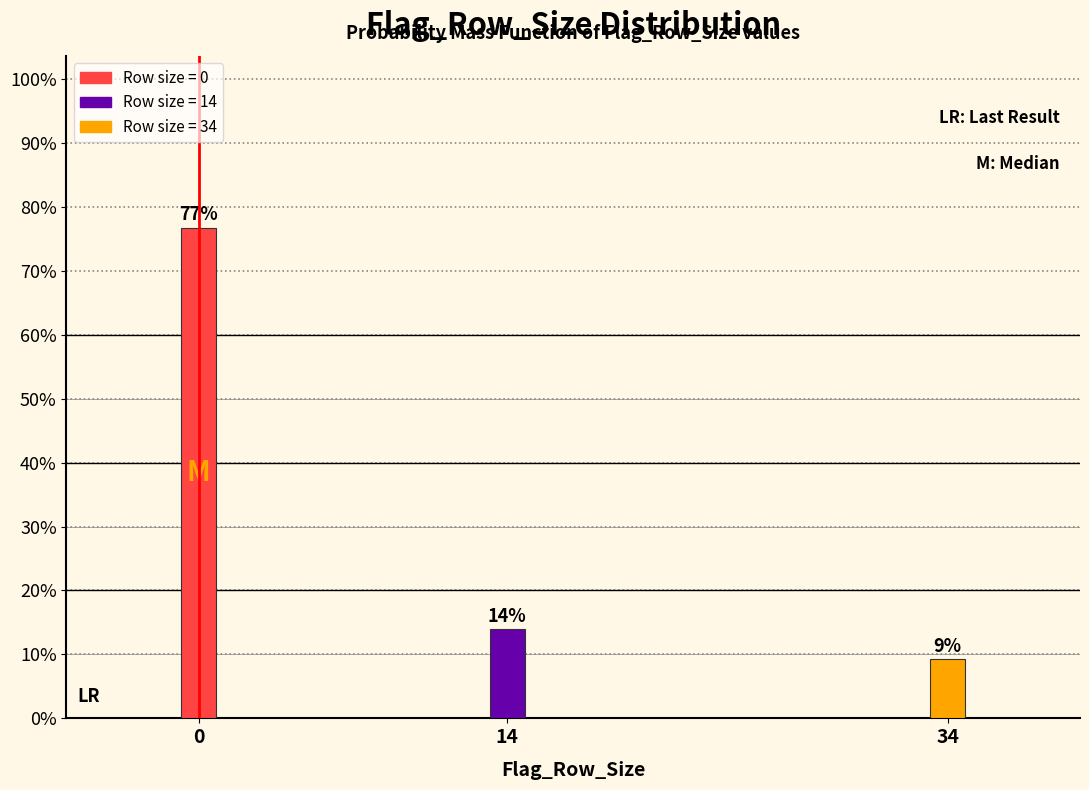

What is the ratio of the value at 0 to the value at 14?

5.5